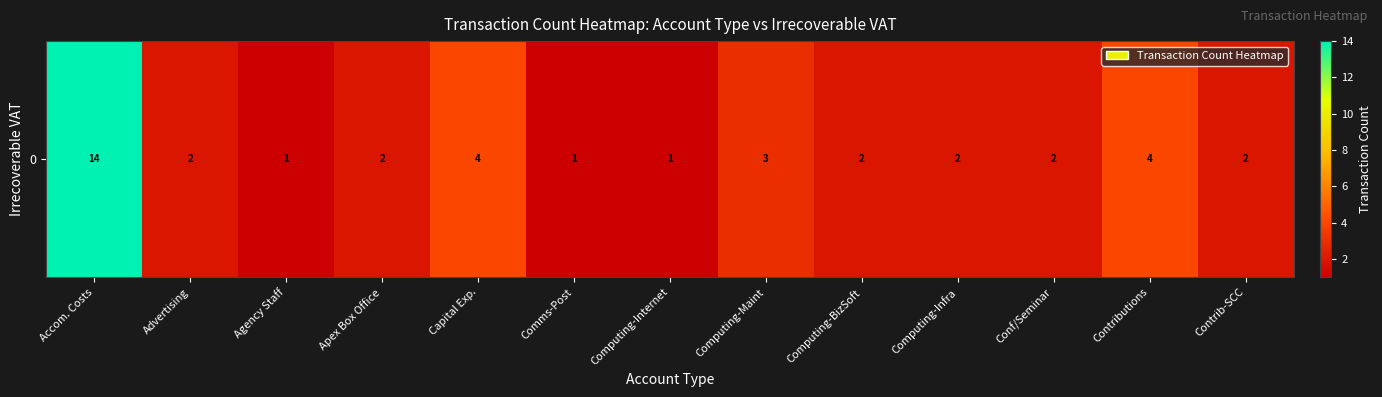

What is the sum of all values?

40